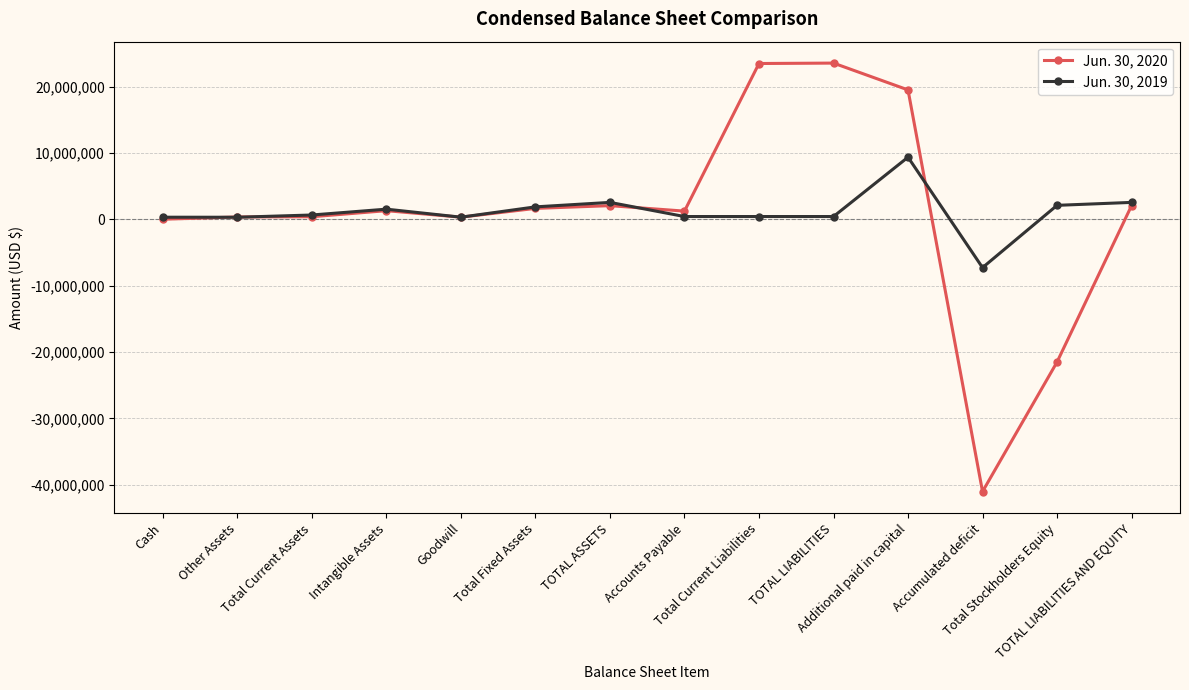

Which series has the widest spread of values?

Jun. 30, 2020